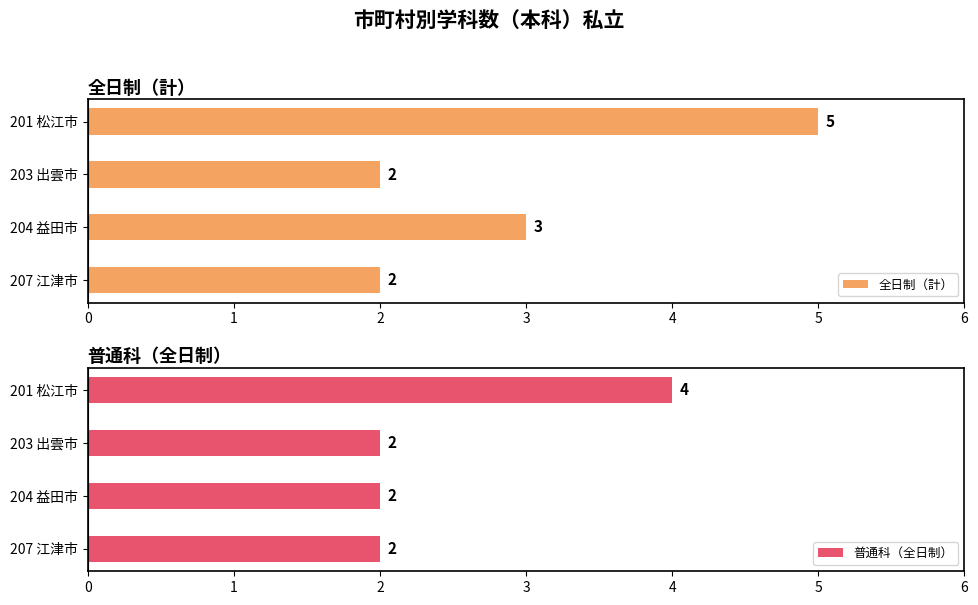

How many 普通科（全日制） values are between 2 and 4?

4